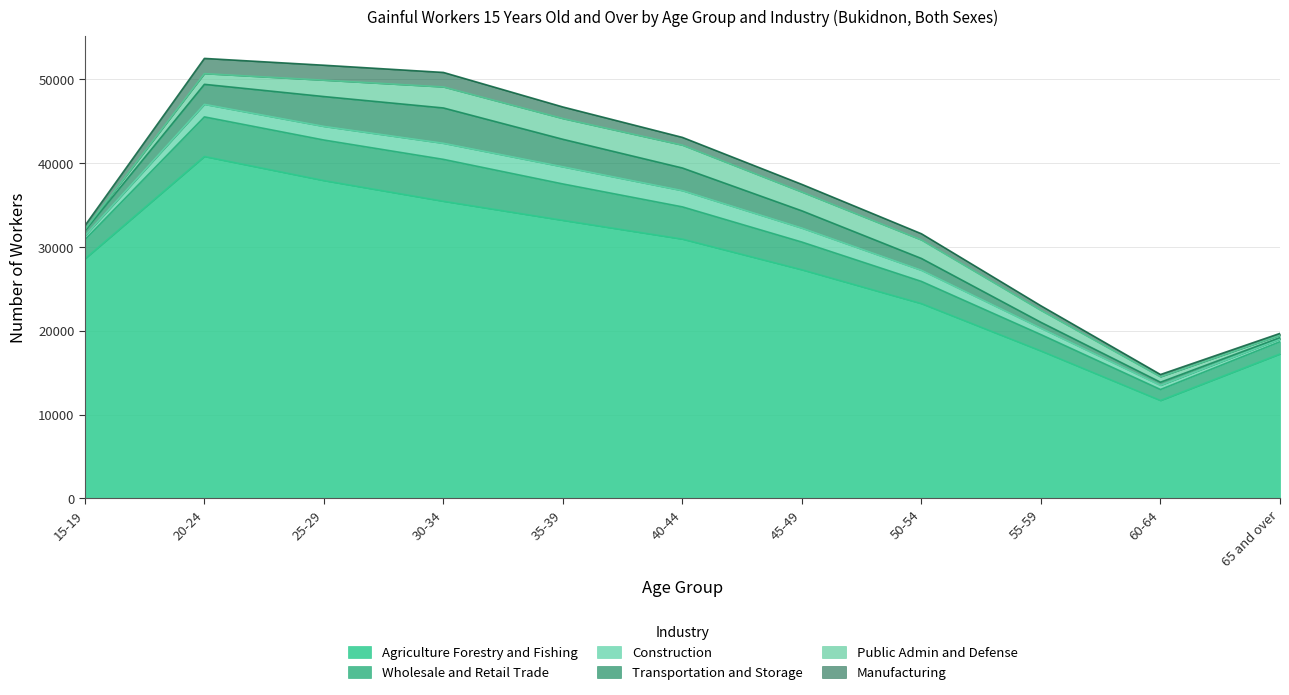

True or false: Agriculture Forestry and Fishing has a value of 35443 at 30-34.

True